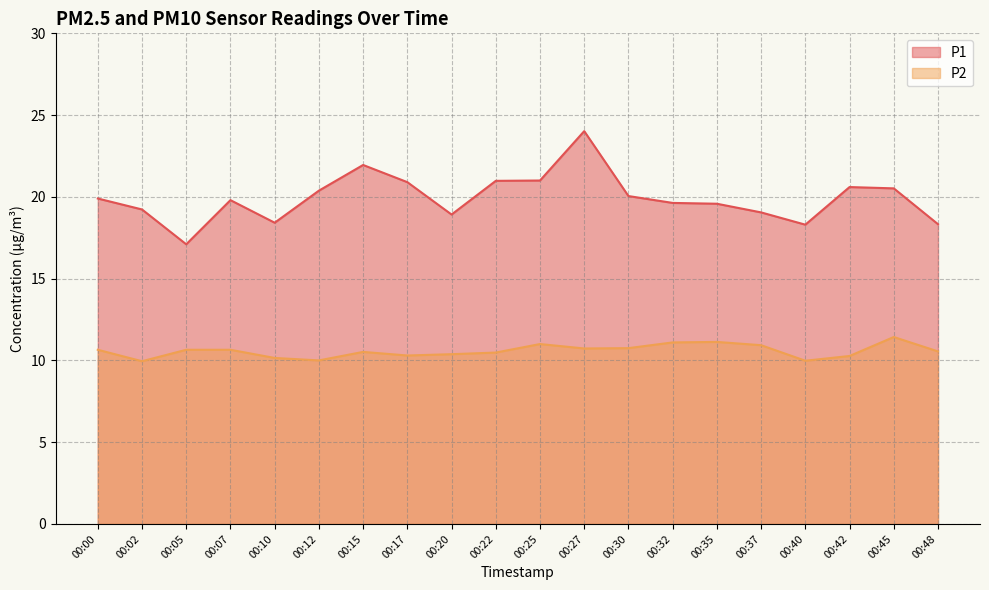

How many values in the P1 series exceed 19?

15